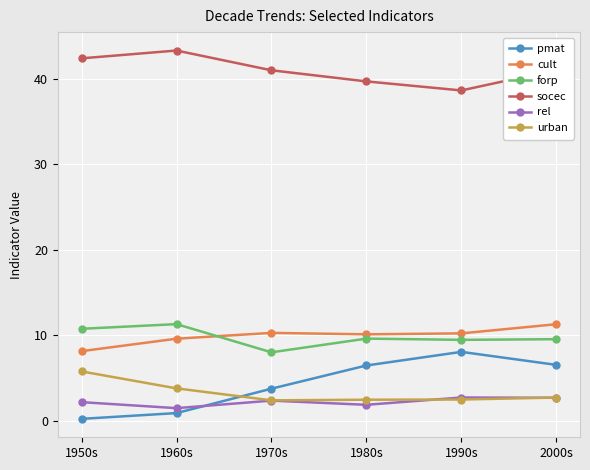

True or false: pmat and cult cross at least once.

False